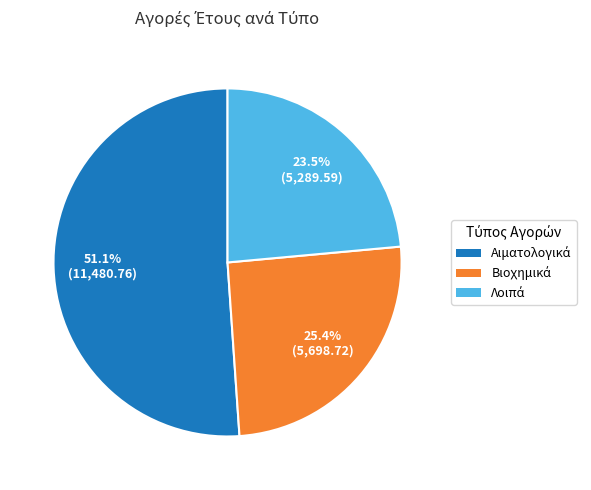

Is there any slice that represents more than half of the pie?

Yes